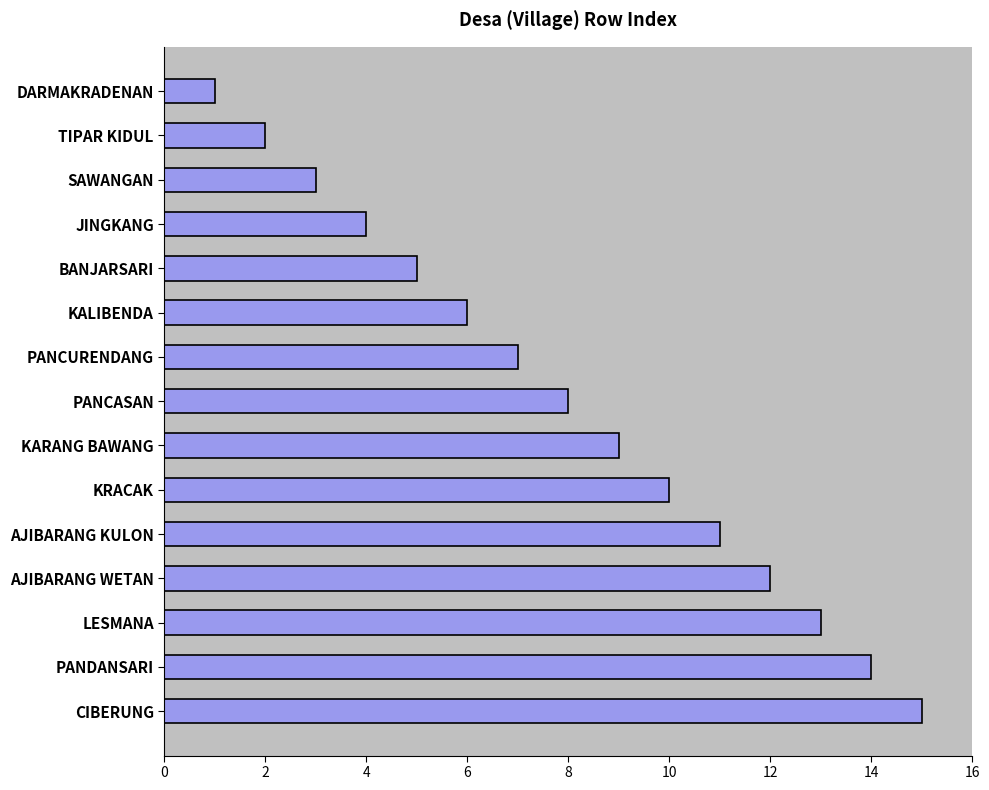

Rank the categories by value from lowest to highest.

DARMAKRADENAN, TIPAR KIDUL, SAWANGAN, JINGKANG, BANJARSARI, KALIBENDA, PANCURENDANG, PANCASAN, KARANG BAWANG, KRACAK, AJIBARANG KULON, AJIBARANG WETAN, LESMANA, PANDANSARI, CIBERUNG